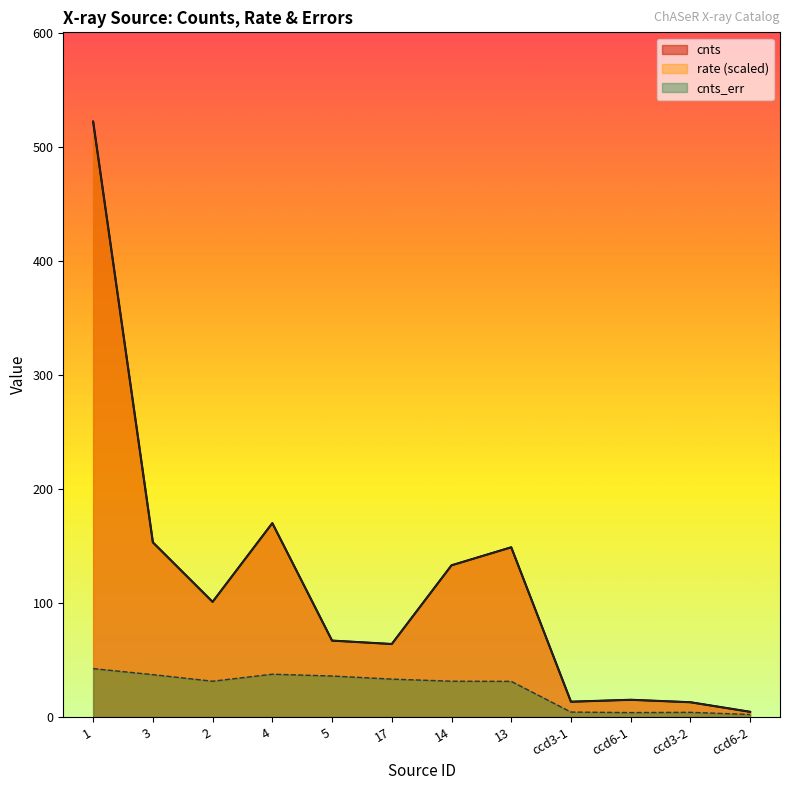

Count the number of data series in this chart.

3